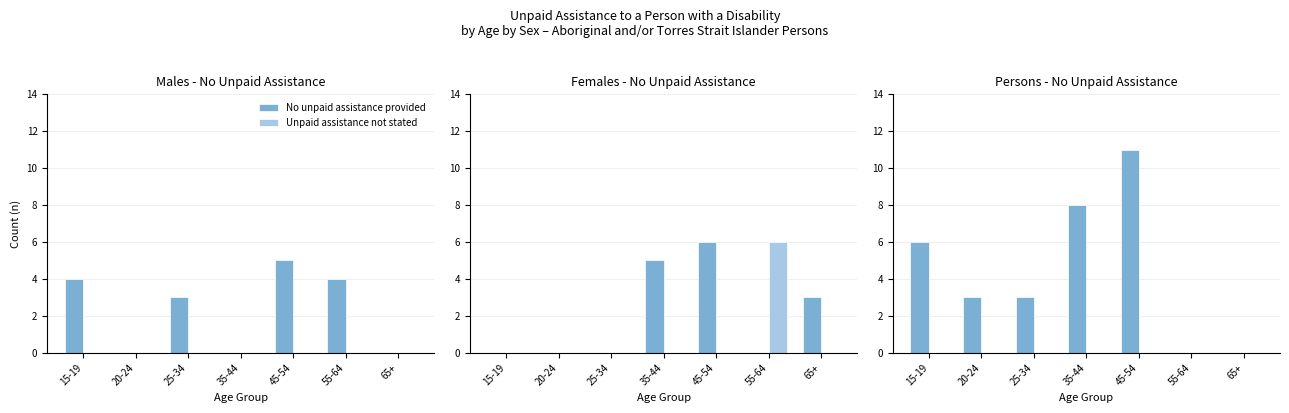

Reading right to left, what are all the values shown in this chart?

No unpaid assistance provided: 65+=0	55-64=0	45-54=11	35-44=8	25-34=3	20-24=3	15-19=6
Unpaid assistance not stated: 65+=0	55-64=0	45-54=0	35-44=0	25-34=0	20-24=0	15-19=0